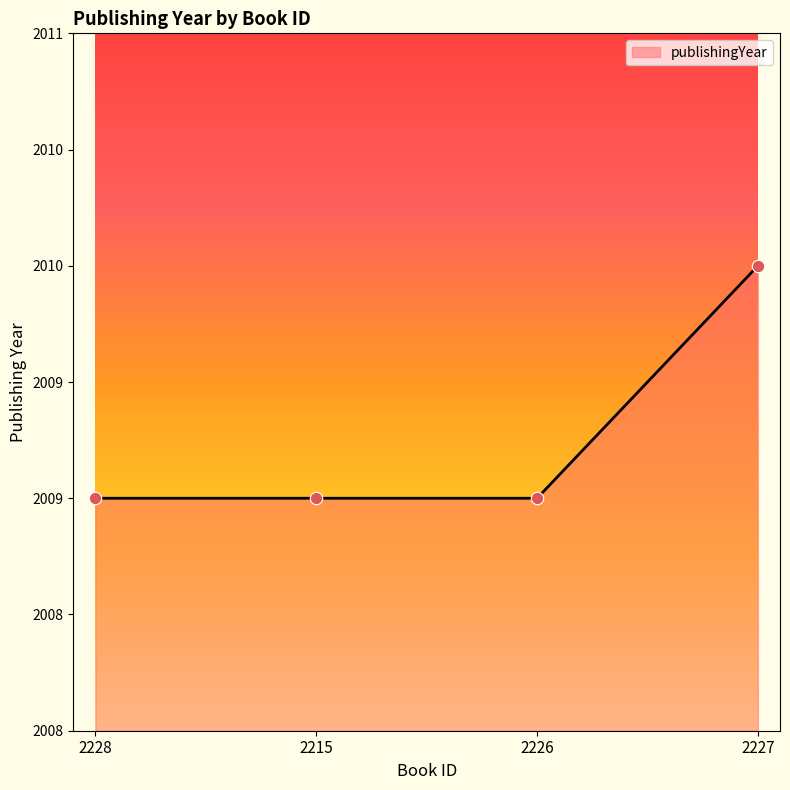

What is the change in value from 2215 to 2227?

+1